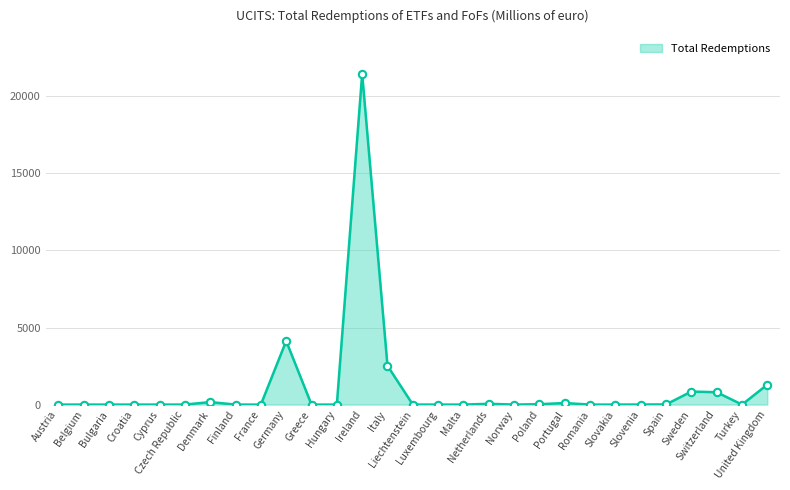

What is the difference between the maximum and minimum values?

21457.0